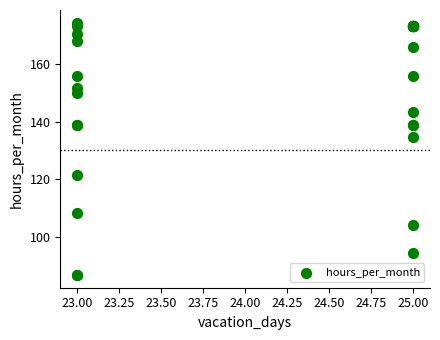

What Y value in the scatter plot is closest to 130?

134.8